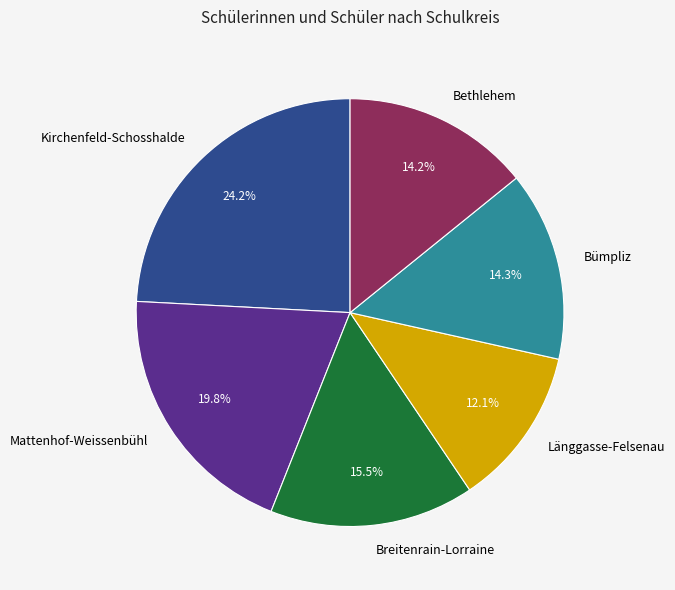

Does any single category account for the majority?

No